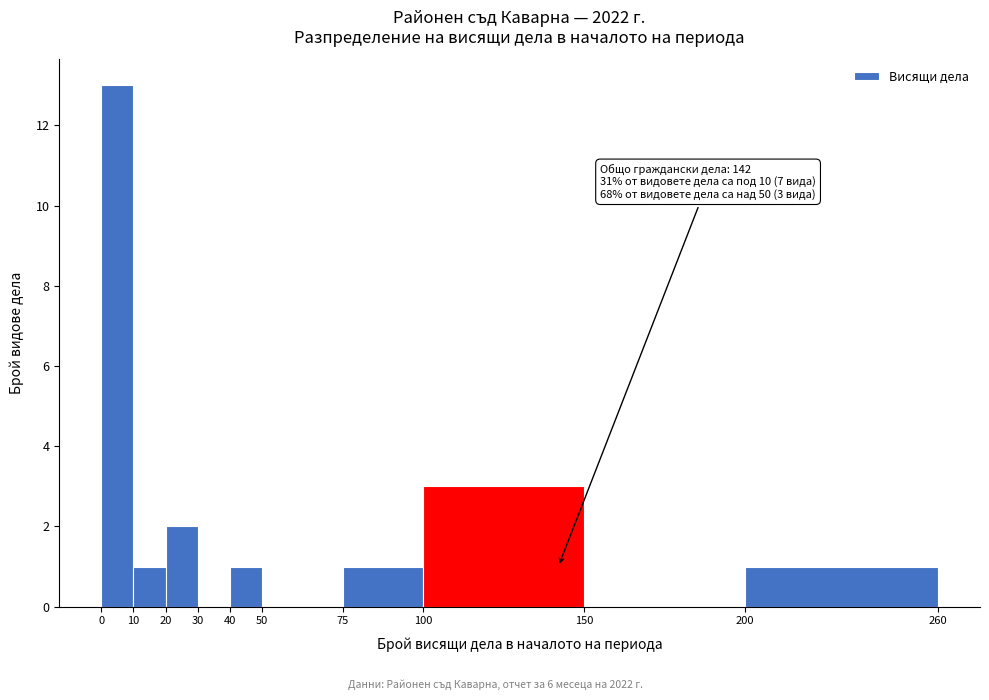

Which range on the x-axis has the tallest bar?

0 to 10